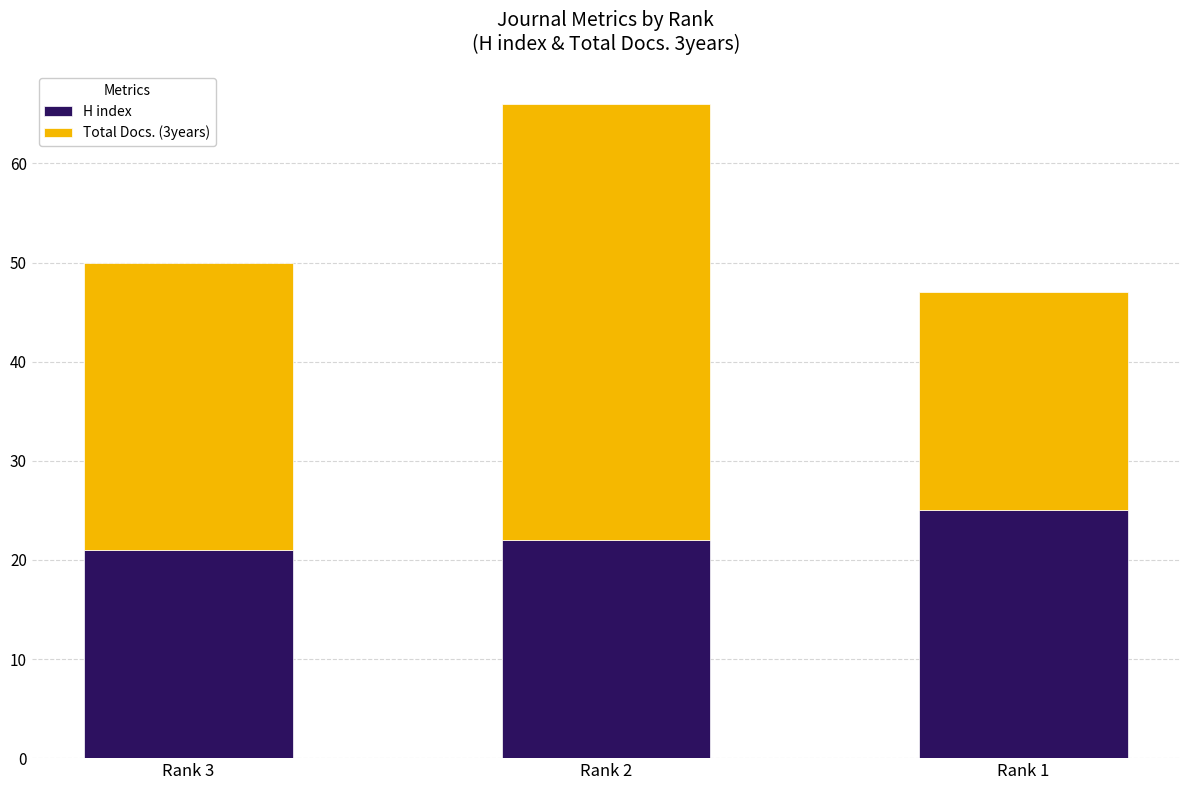

Reading left to right, transcribe the values for H index.

Rank 3=21	Rank 2=22	Rank 1=25